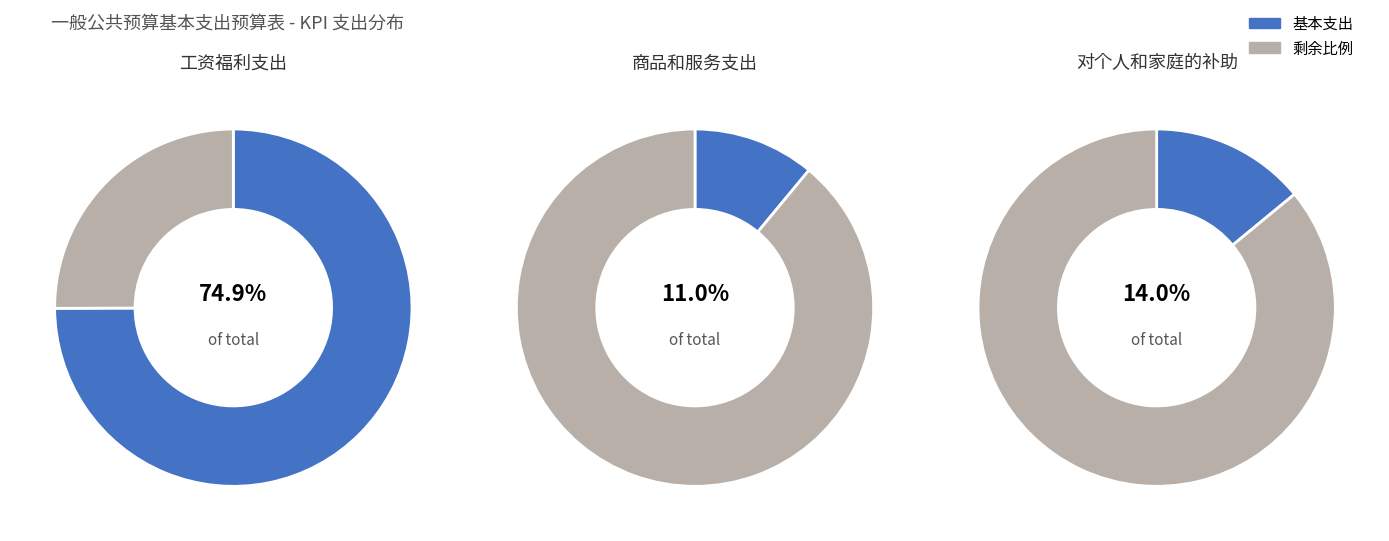

Is 工资福利支出 the majority of the pie?

Yes